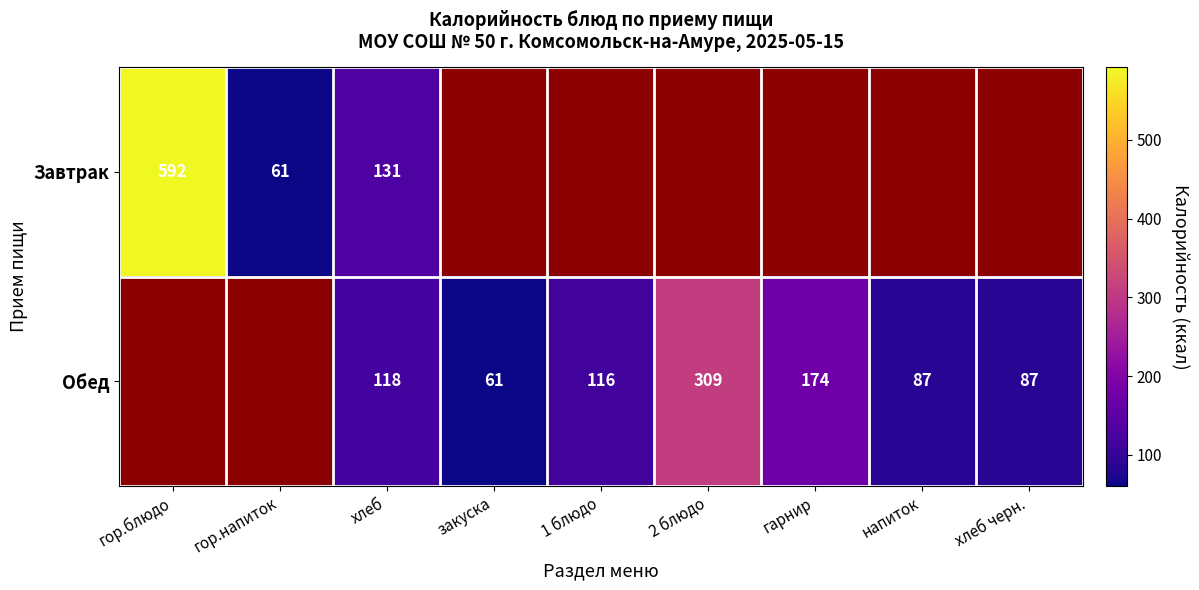

Is the value of Завтрак at хлеб greater than the value of Обед at закуска?

Yes